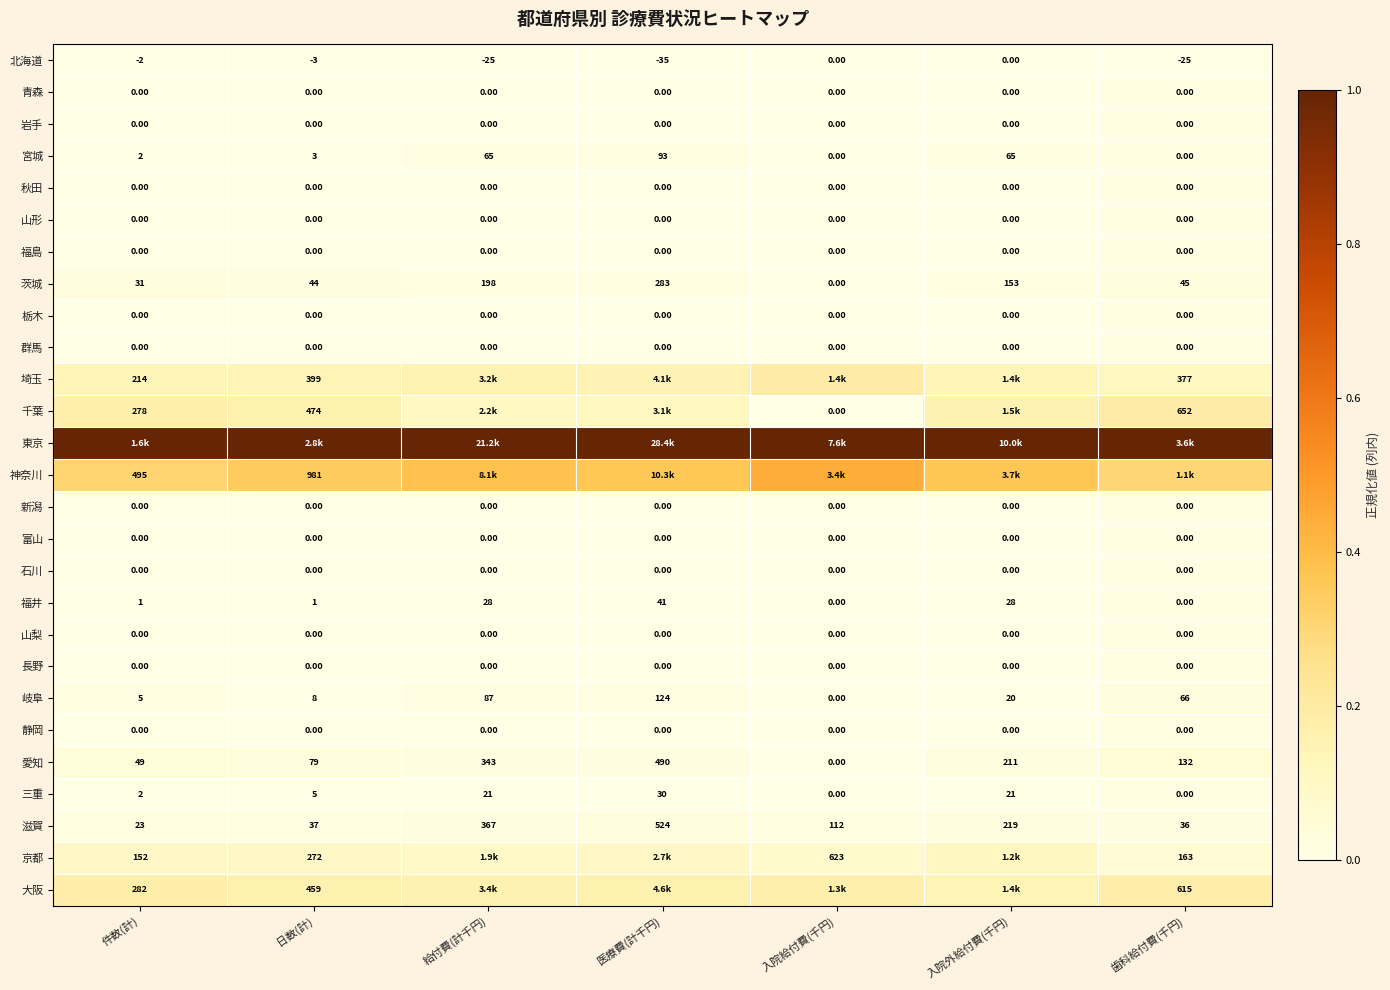

How many values in 愛知 are above zero?

6